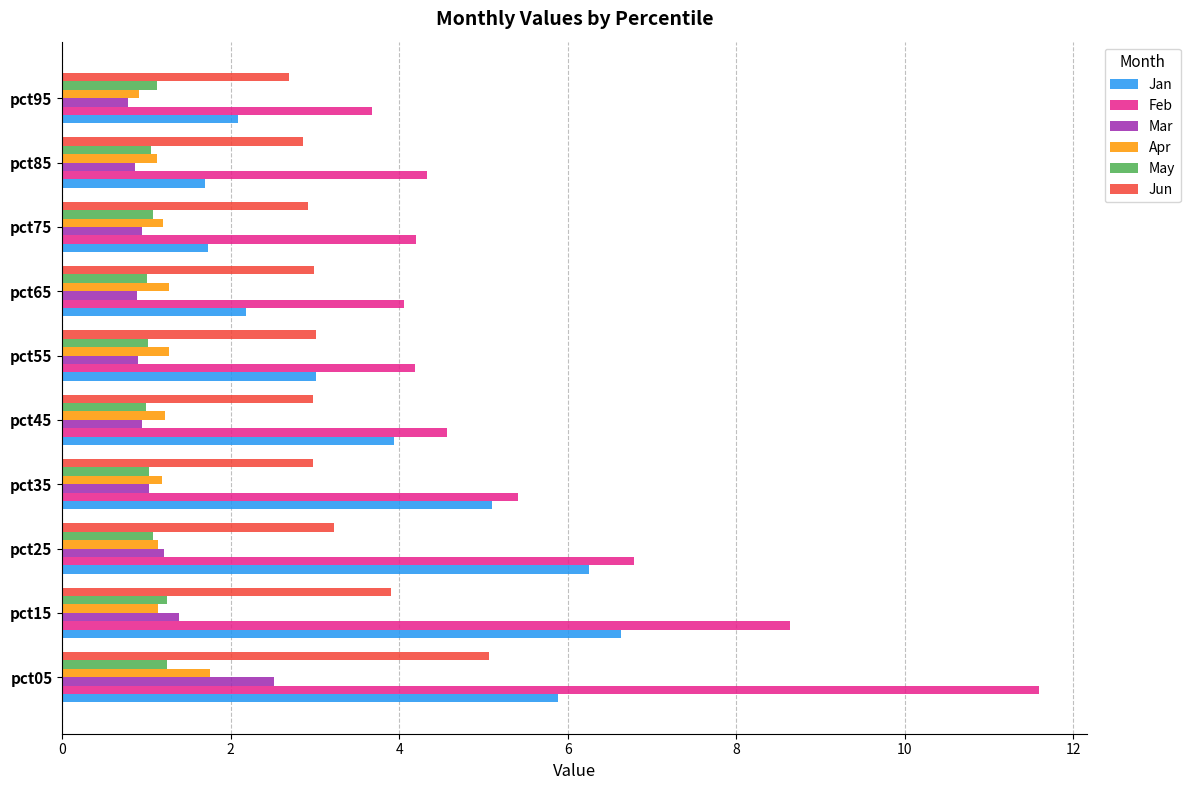

What is the minimum value for Mar?

0.8